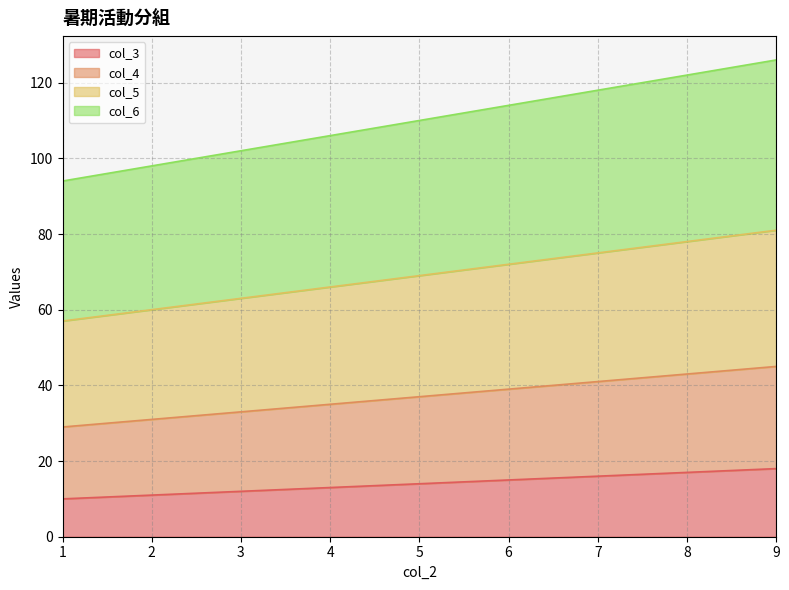

True or false: col_5 has more than 1 interior local peaks.

False